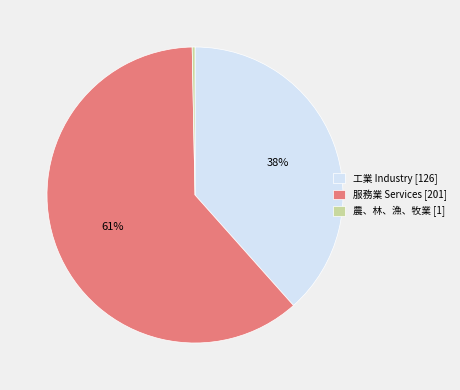

What percentage is the 工業 Industry slice, to the nearest percent?

38%